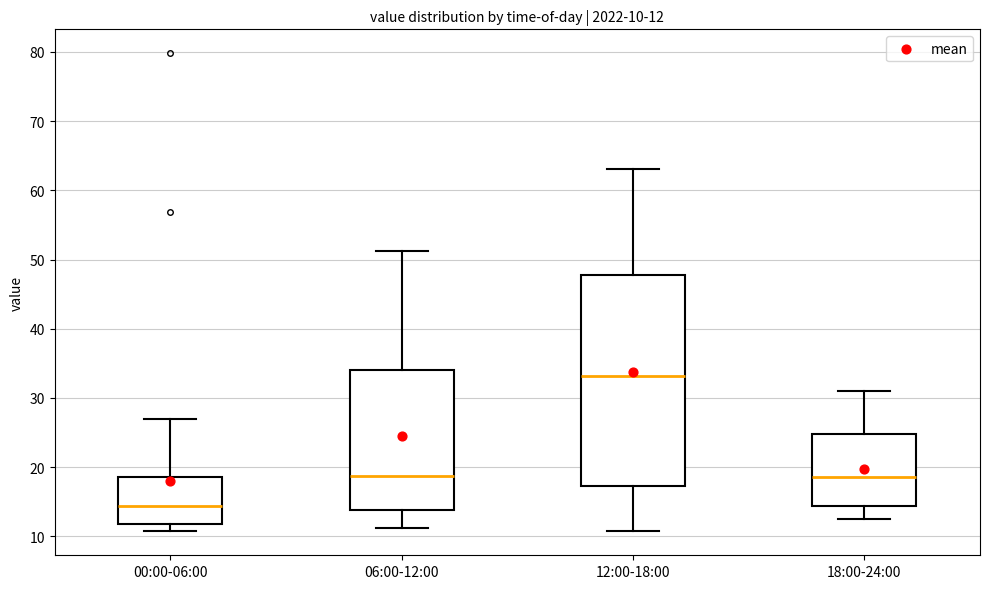

Comparing the boxes themselves (not the whiskers), which one is the tallest?

12:00-18:00